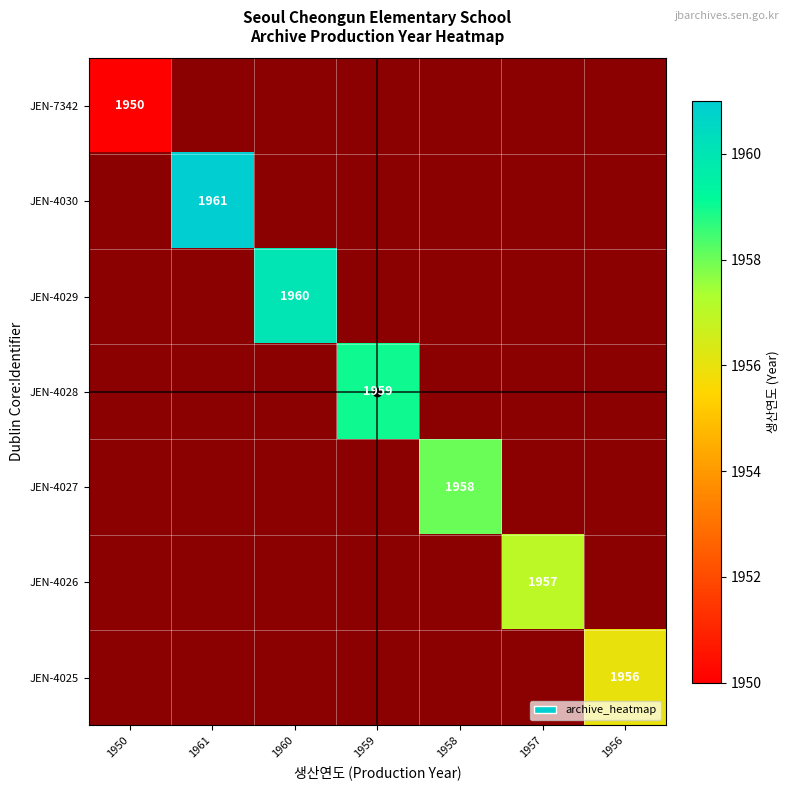

The JEN-4029 series shows 1960 at 1960. True or false?

True